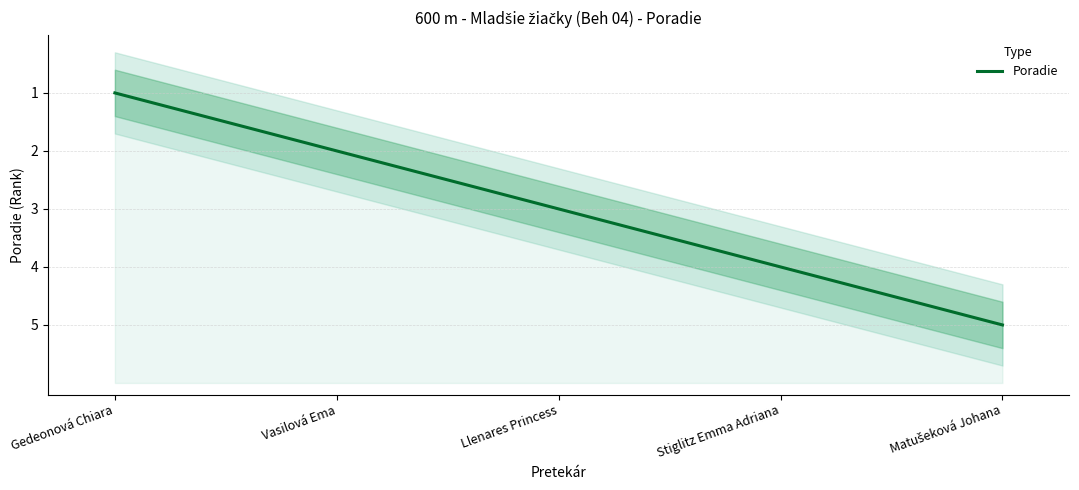

The value at Stiglitz Emma Adriana is 2. True or false?

False